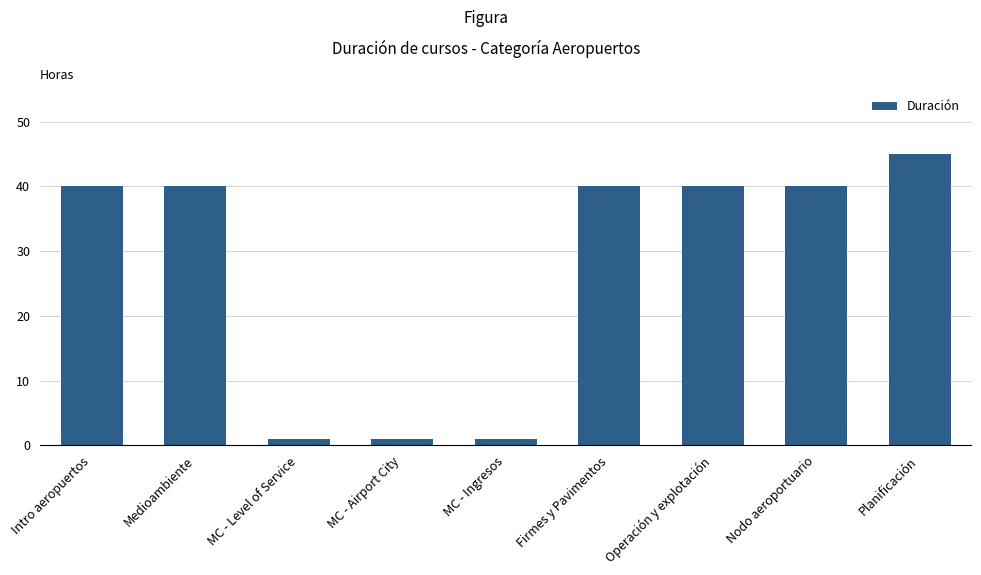

At which category does the chart reach its peak across all series?

Planificación